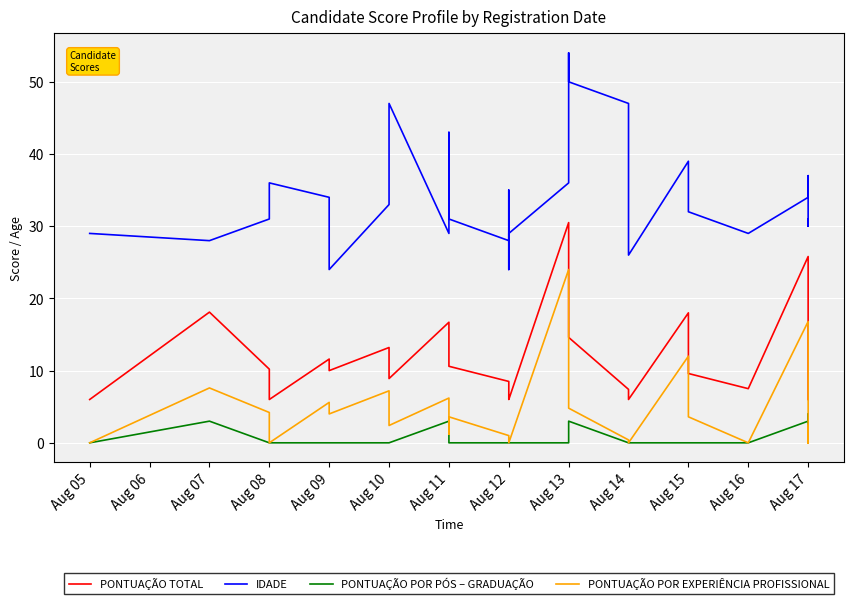

What is the sum of all IDADE values?

994.0